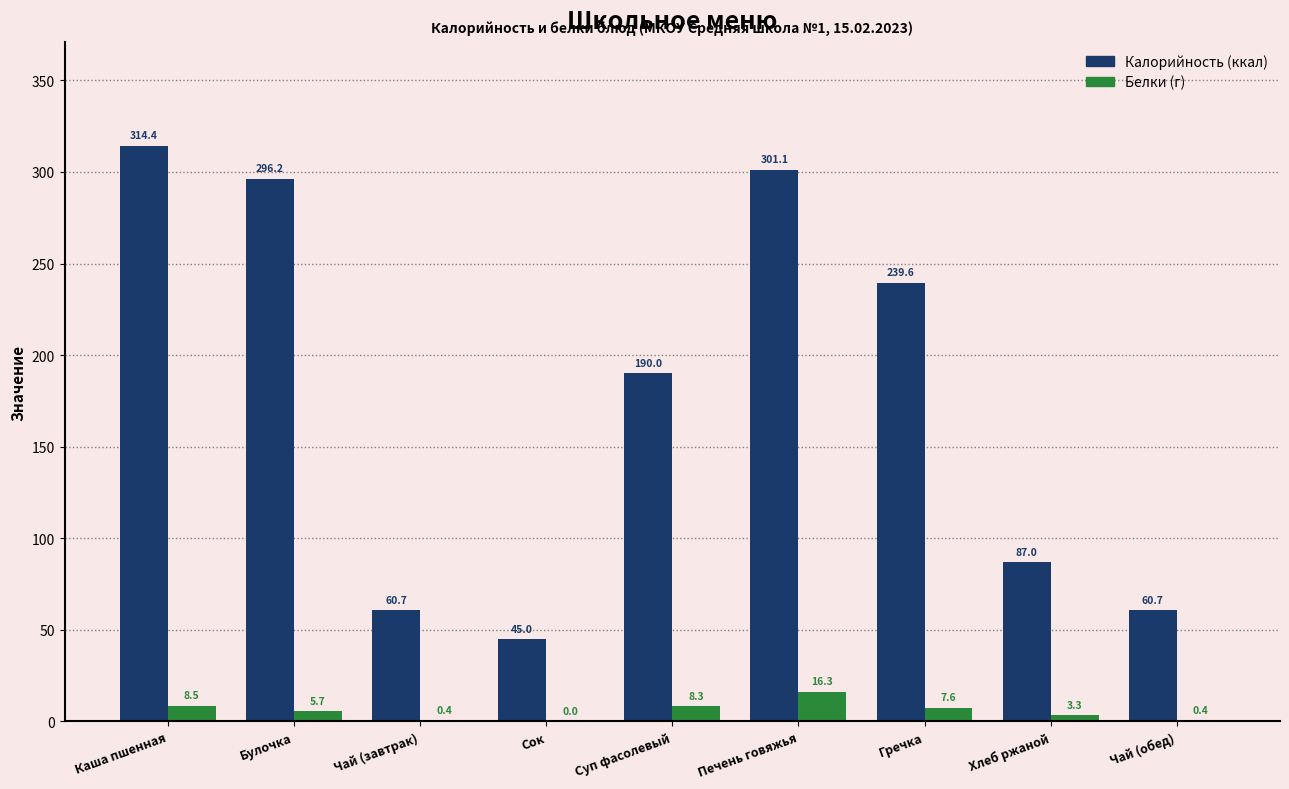

Reading left to right, list all the values displayed in this chart.

Калорийность: Каша пшенная=314.4	Булочка=296.2	Чай (завтрак)=60.7	Сок=45.0	Суп фасолевый=190.0	Печень говяжья=301.1	Гречка=239.6	Хлеб ржаной=87.0	Чай (обед)=60.7
Белки: Каша пшенная=8.5	Булочка=5.7	Чай (завтрак)=0.4	Сок=0.0	Суп фасолевый=8.3	Печень говяжья=16.3	Гречка=7.6	Хлеб ржаной=3.3	Чай (обед)=0.4